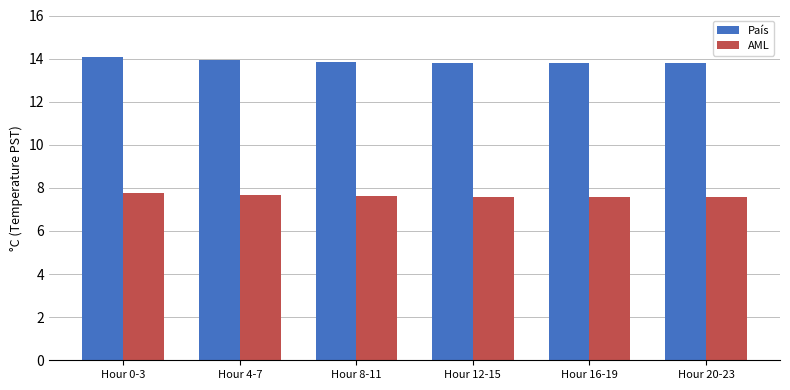

List the series in order of their peak value, lowest first.

AML, País